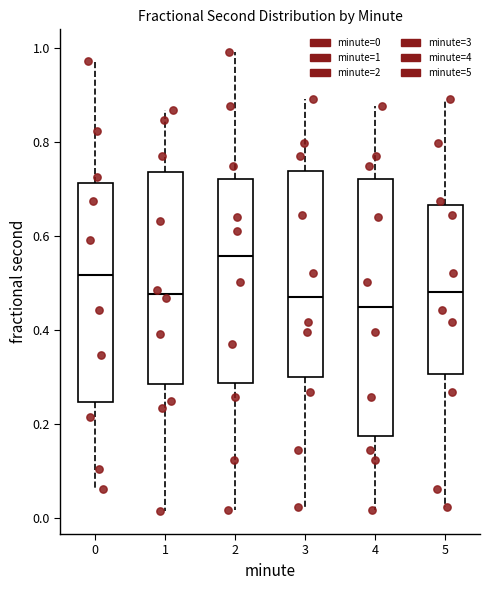

Reading left to right, read every box against the y-axis: the position of its median line, the range the box covers, and the ends of its whiskers. The values are not printed on the chart, so give them approximately, as read against the axis.

0: median 0.52, box 0.24 to 0.72, whiskers 0.06 to 0.98
1: median 0.48, box 0.28 to 0.74, whiskers 0.02 to 0.86
2: median 0.56, box 0.28 to 0.72, whiskers 0.02 to 1.00
3: median 0.46, box 0.30 to 0.74, whiskers 0.02 to 0.90
4: median 0.44, box 0.18 to 0.72, whiskers 0.02 to 0.88
5: median 0.48, box 0.30 to 0.66, whiskers 0.02 to 0.90